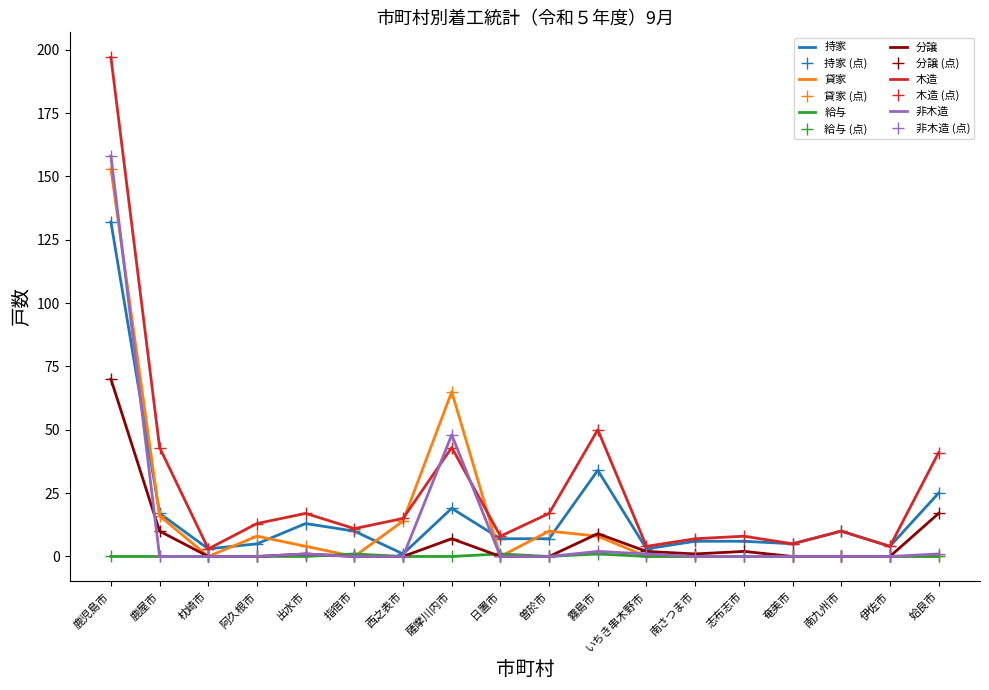

Reading left to right, list all the values displayed in this chart.

持家: 132	17	3	5	13	10	1	19	7	7	34	3	6	6	5	10	4	25
貸家: 153	16	0	8	4	0	14	65	0	10	8	0	0	0	0	0	0	0
給与: 0	0	0	0	0	1	0	0	1	0	1	0	0	0	0	0	0	0
分譲: 70	10	0	0	1	0	0	7	0	0	9	2	1	2	0	0	0	17
木造: 197	43	3	13	17	11	15	43	8	17	50	4	7	8	5	10	4	41
非木造: 158	0	0	0	1	0	0	48	0	0	2	1	0	0	0	0	0	1